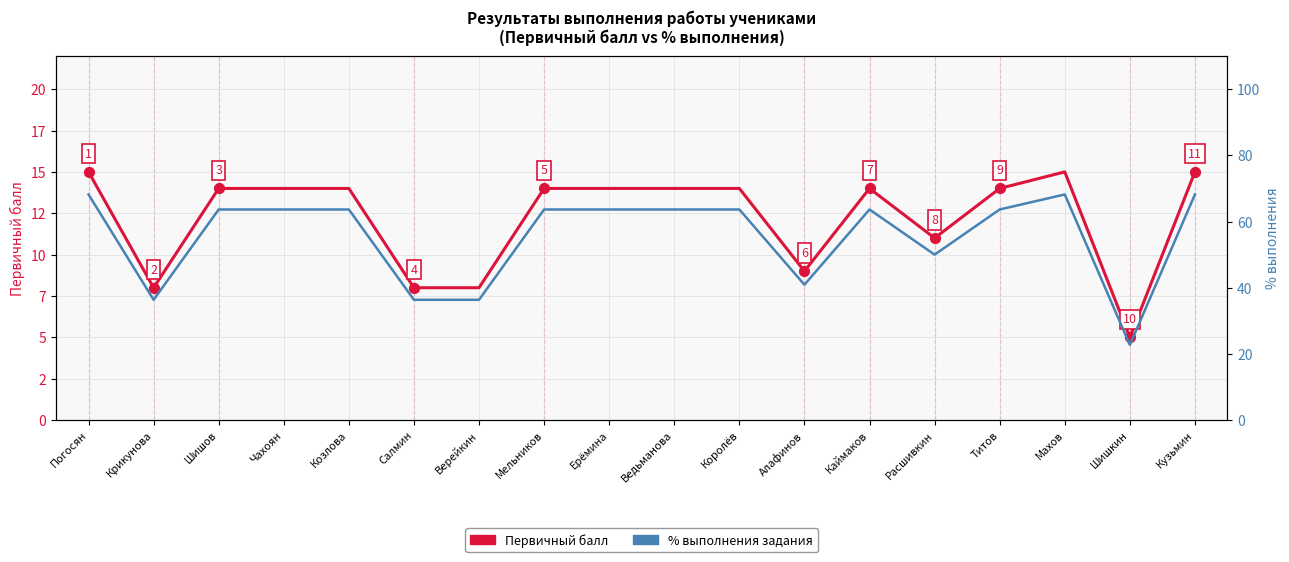

What are all the series names shown in the legend?

Первичный балл, % выполнения задания